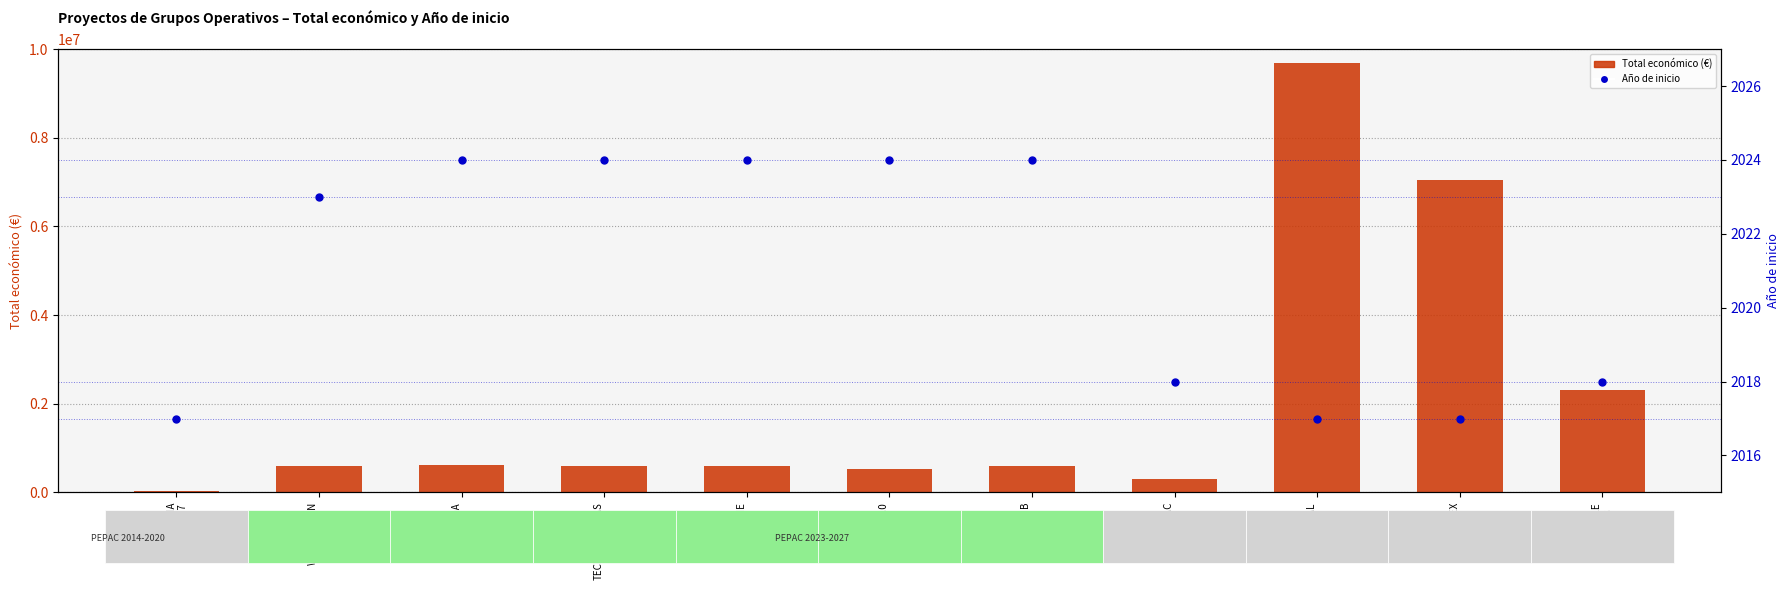

Which series has the largest Y range (max minus min)?

Total económico (€)